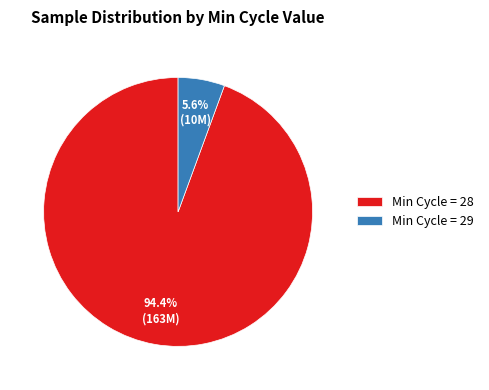

Which category has the smallest portion of the pie?

Min Cycle = 29